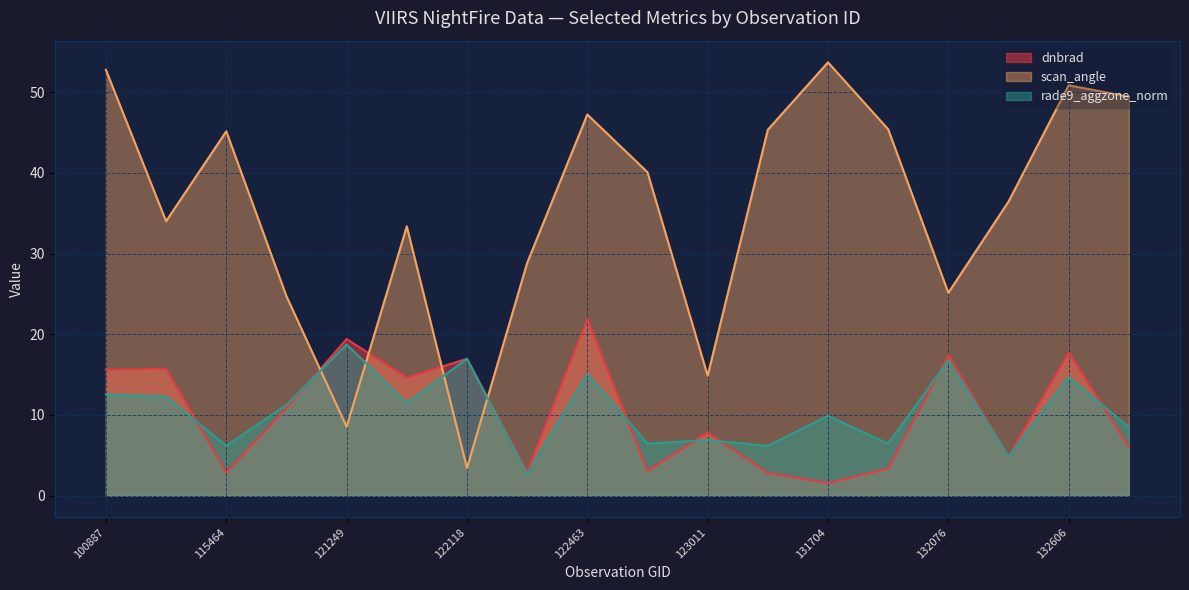

At which label does dnbrad first exceed 10?

100887